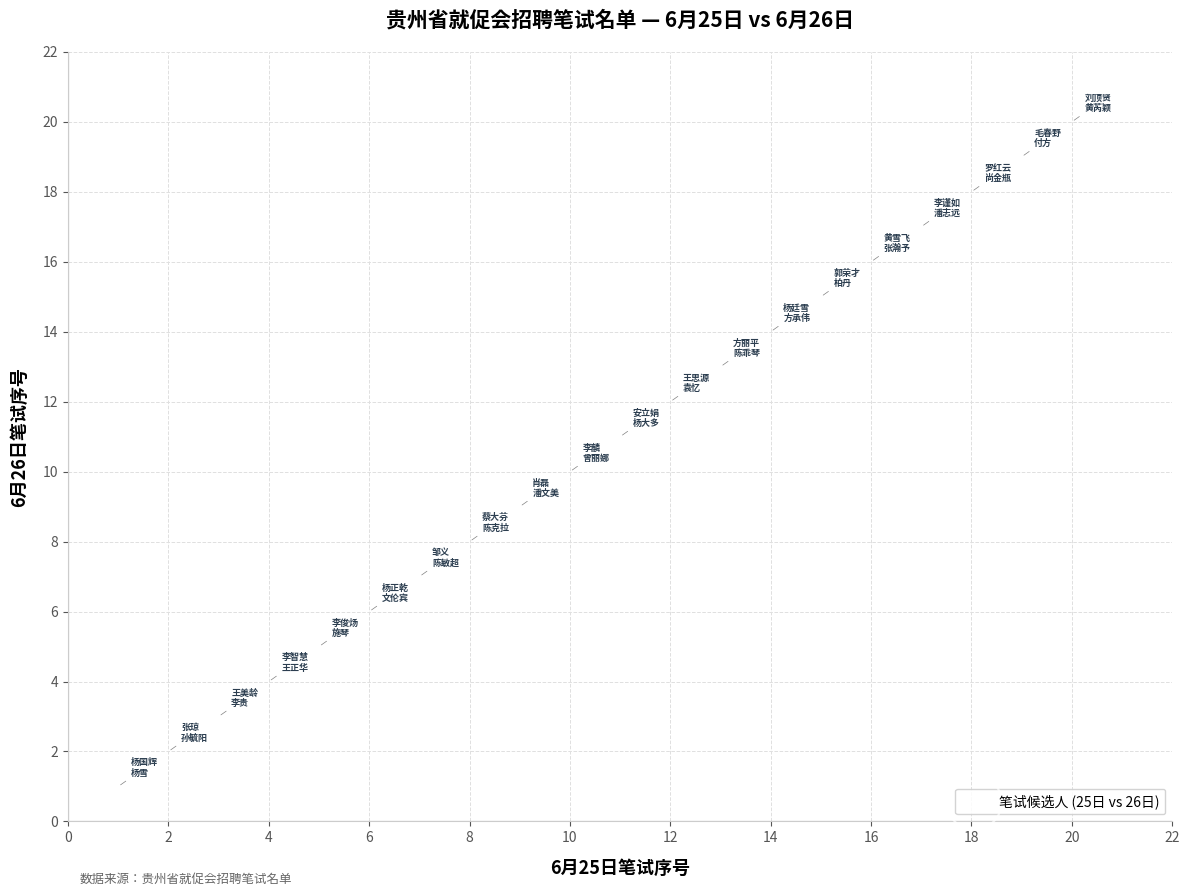

What is the range of X values (max minus min)?

19